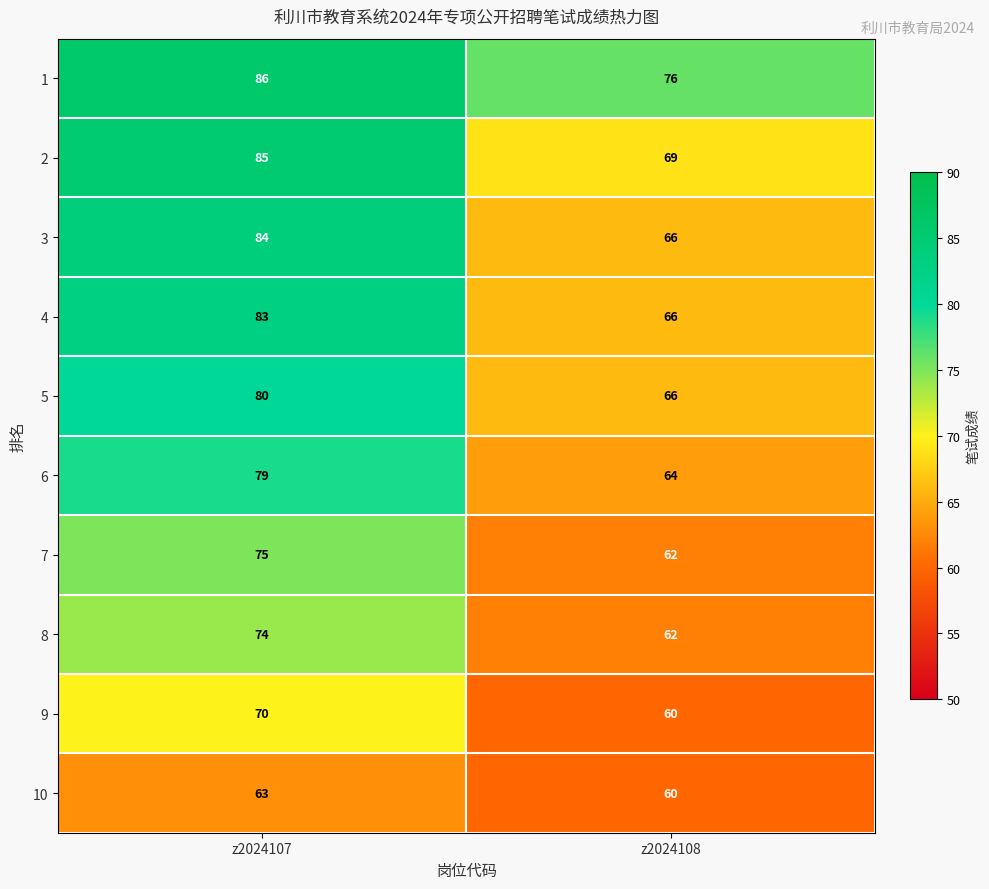

Which series has the widest spread of values?

3